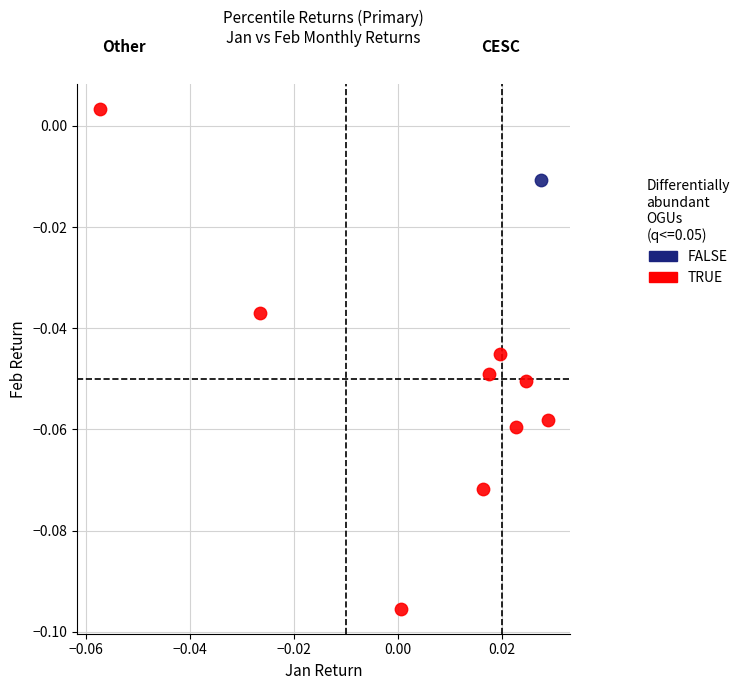

What are all the series names shown in the legend?

FALSE, TRUE